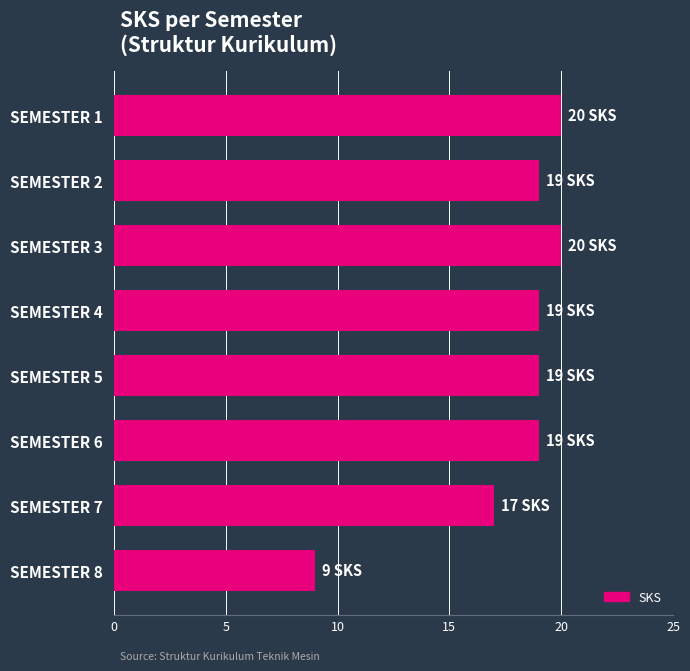

What is the value of the 5th bar from the top?

19